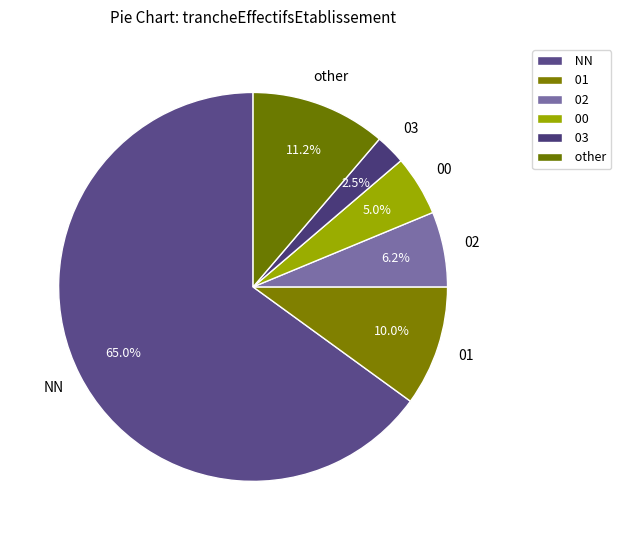

What is the ratio of the value at 00 to the value at 03?

2.0